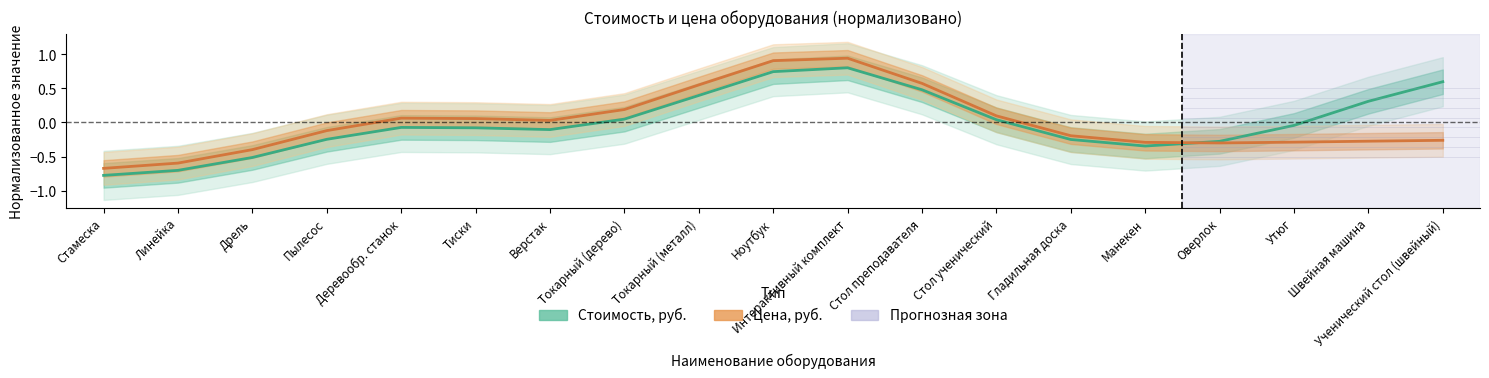

True or false: Стоимость, руб. and Цена, руб. cross at least once.

True